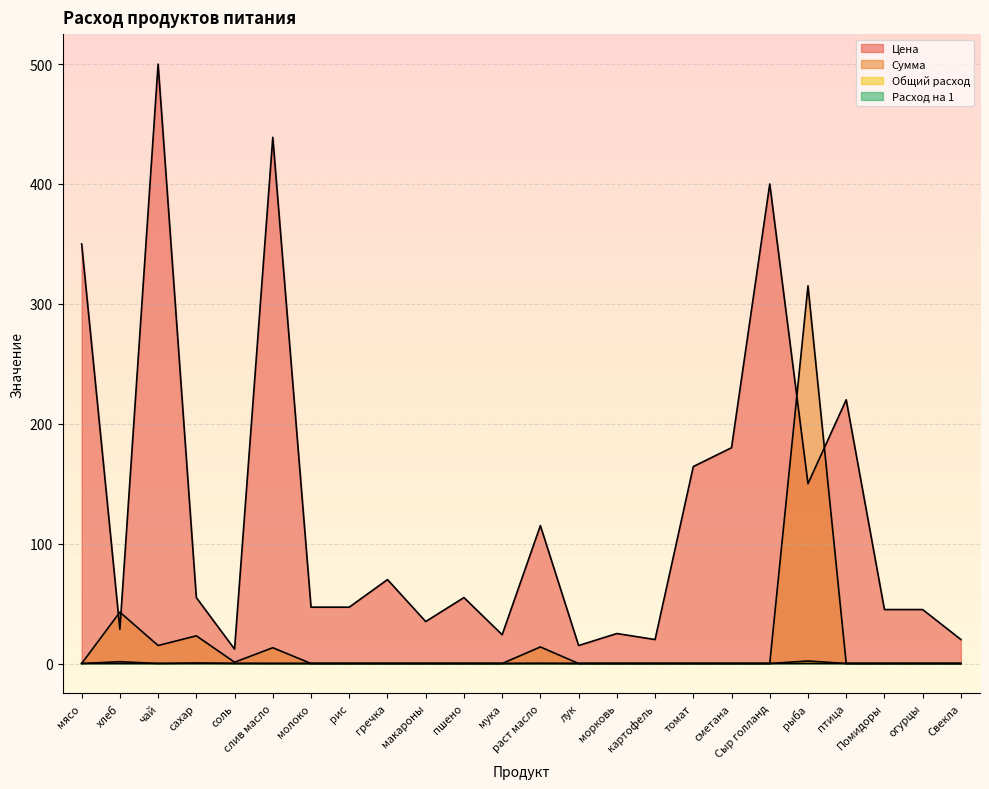

Rank the categories by Сумма value from lowest to highest.

мясо, молоко, рис, гречка, макароны, пшено, мука, лук, морковь, картофель, томат, сметана, Сыр голланд, птица, Помидоры, огурцы, Свекла, соль, слив масло, раст масло, чай, сахар, хлеб, рыба